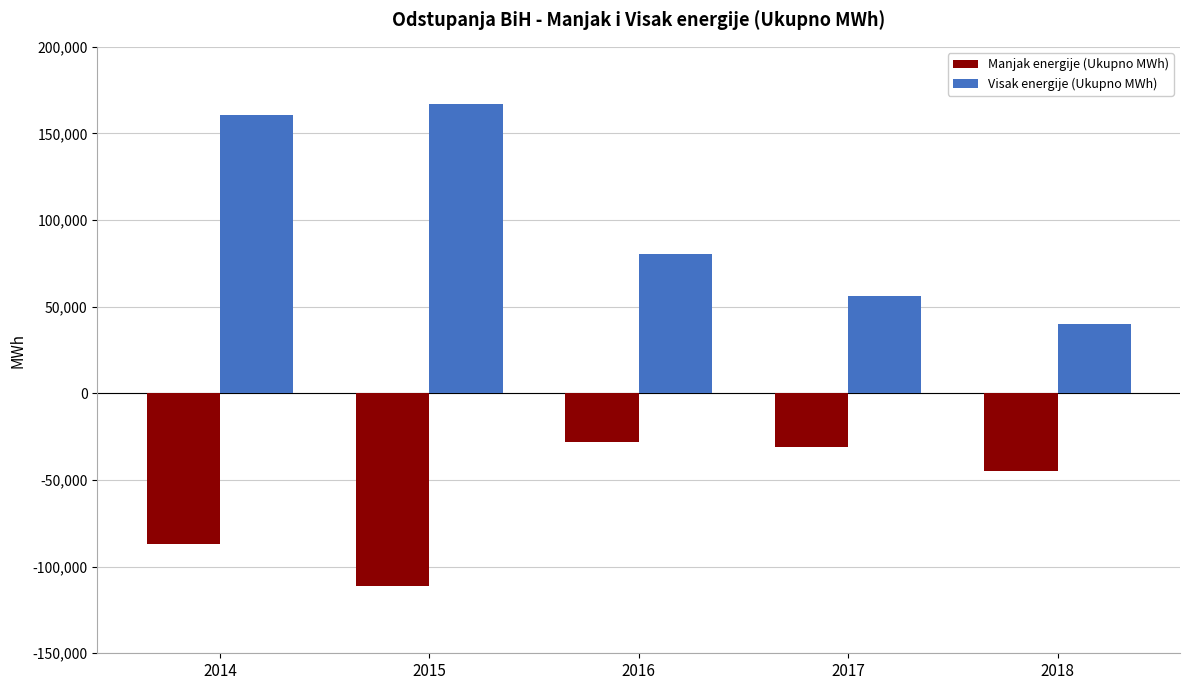

Is the value of Visak energije (Ukupno MWh) at 2015 greater than the value of Manjak energije (Ukupno MWh) at 2014?

Yes